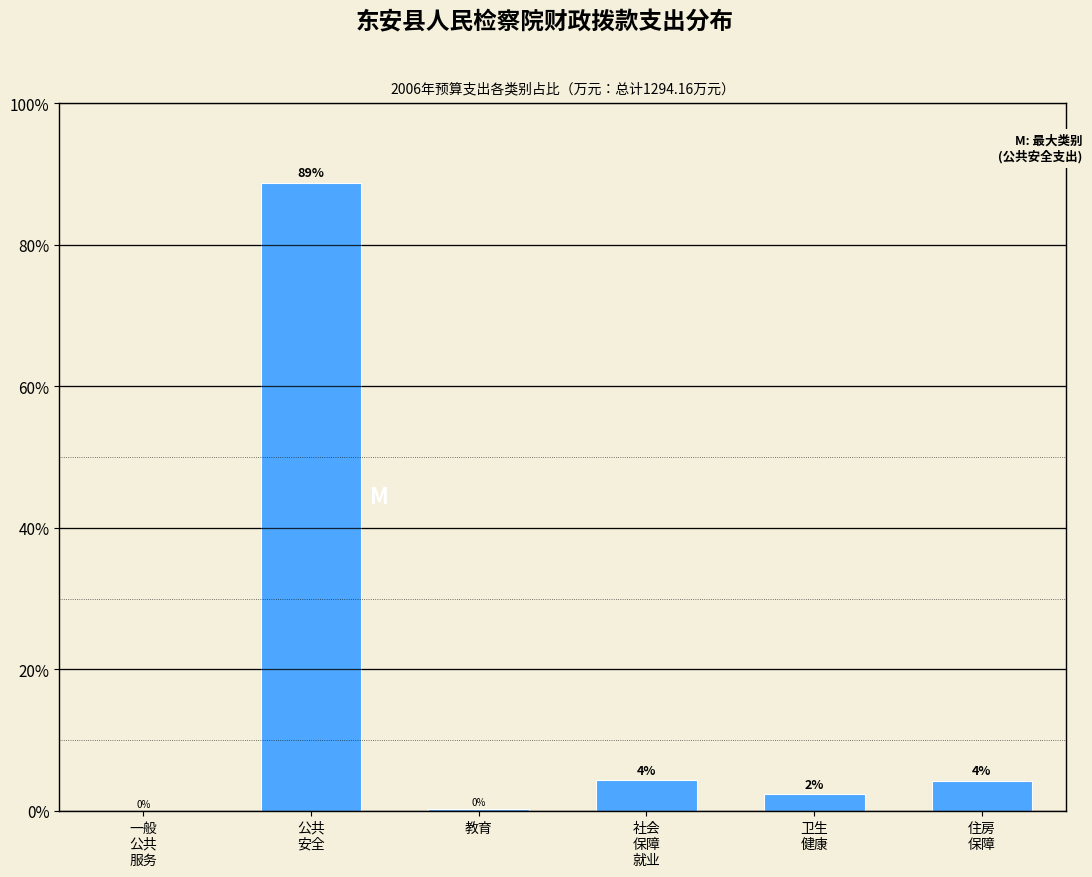

What is the maximum value shown in the chart?

88.8